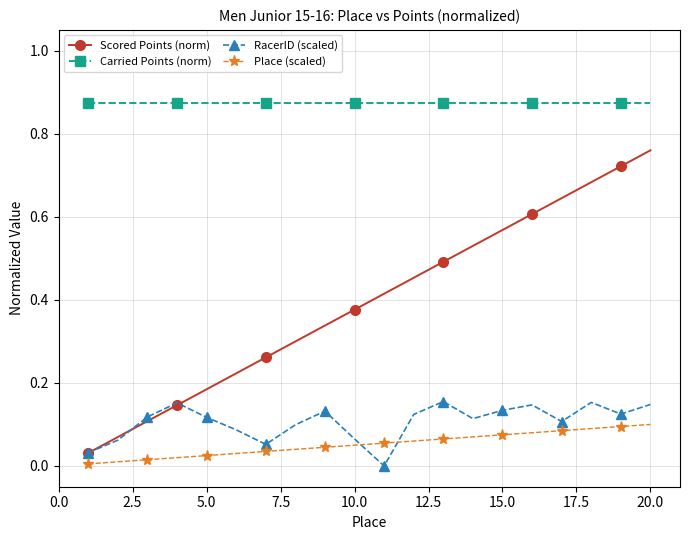

List the series in order of their peak value, lowest first.

Place (scaled), RacerID (scaled), Scored Points (norm), Carried Points (norm)